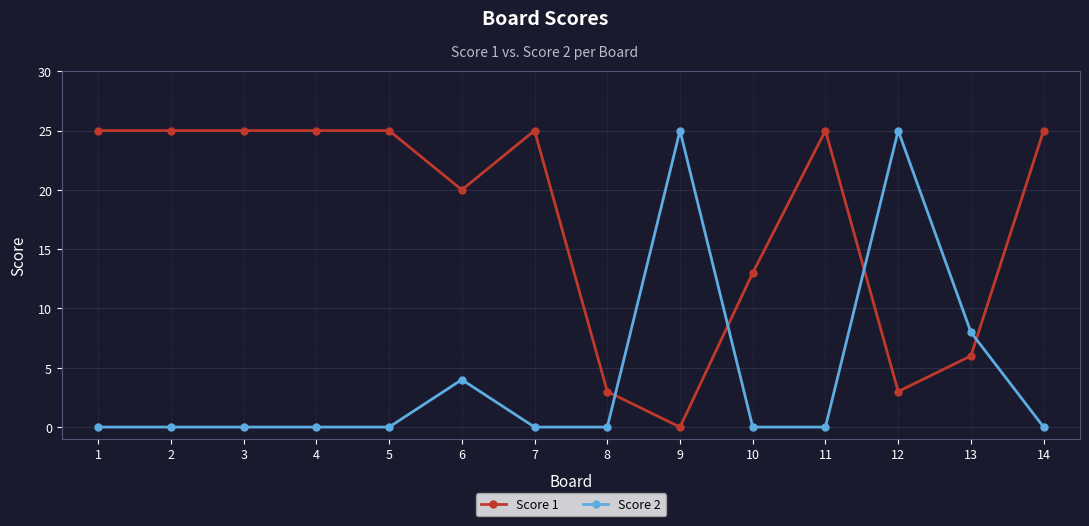

Between 2 and 12, which series saw the biggest shift?

Score 2